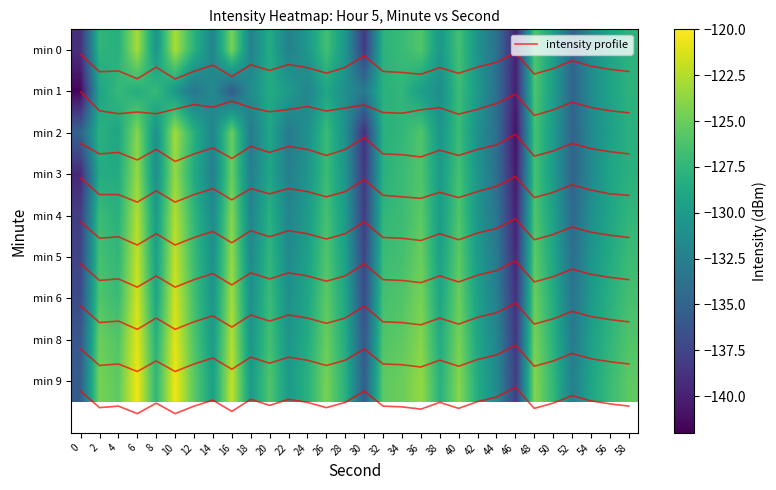

Which series has the widest spread of values?

min 2